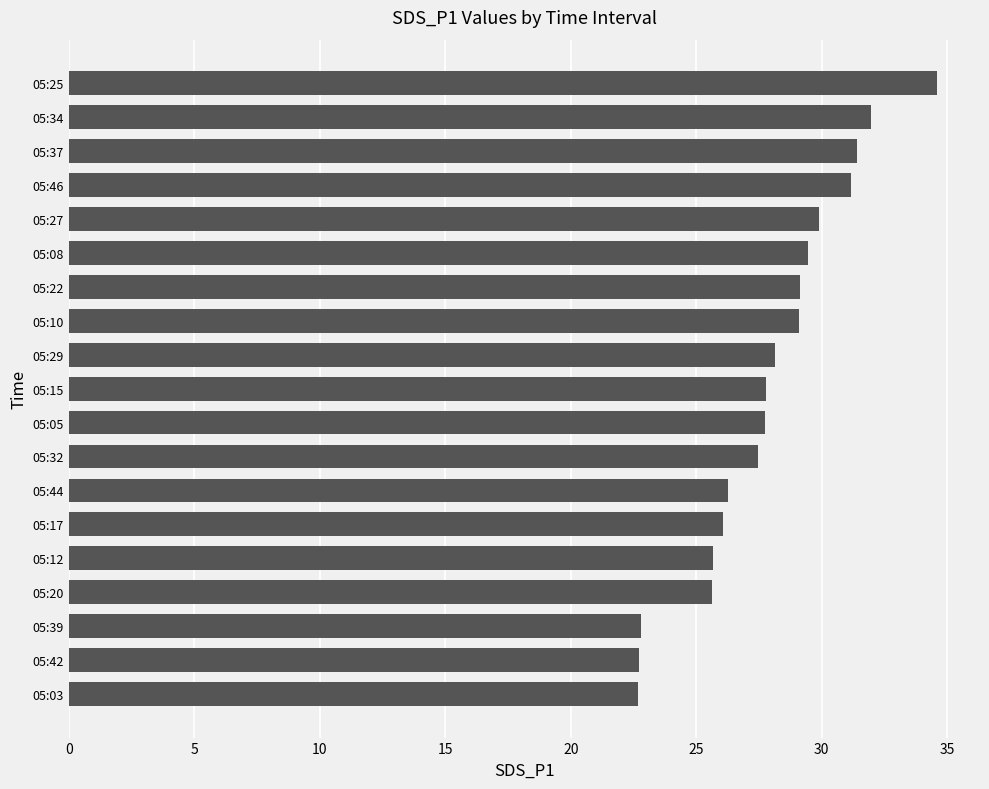

Count the number of values greater than 27.

12